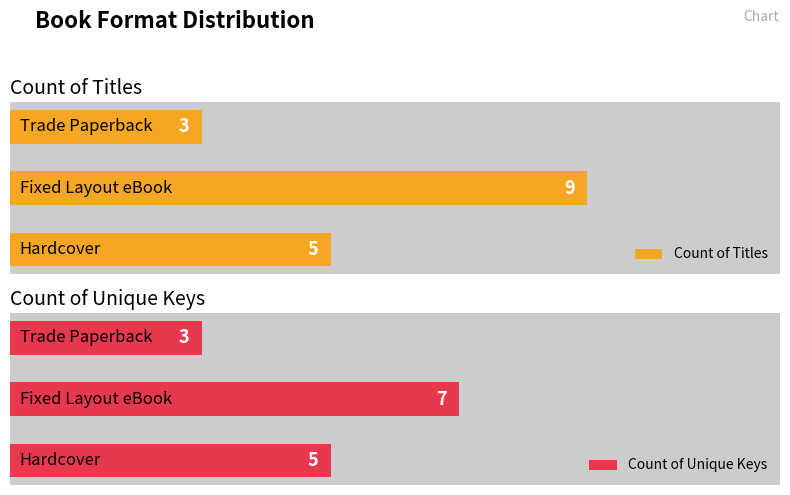

Reading left to right, what are all the values shown in this chart?

Count of Titles: 5	9	3
Count of Unique Keys: 5	7	3